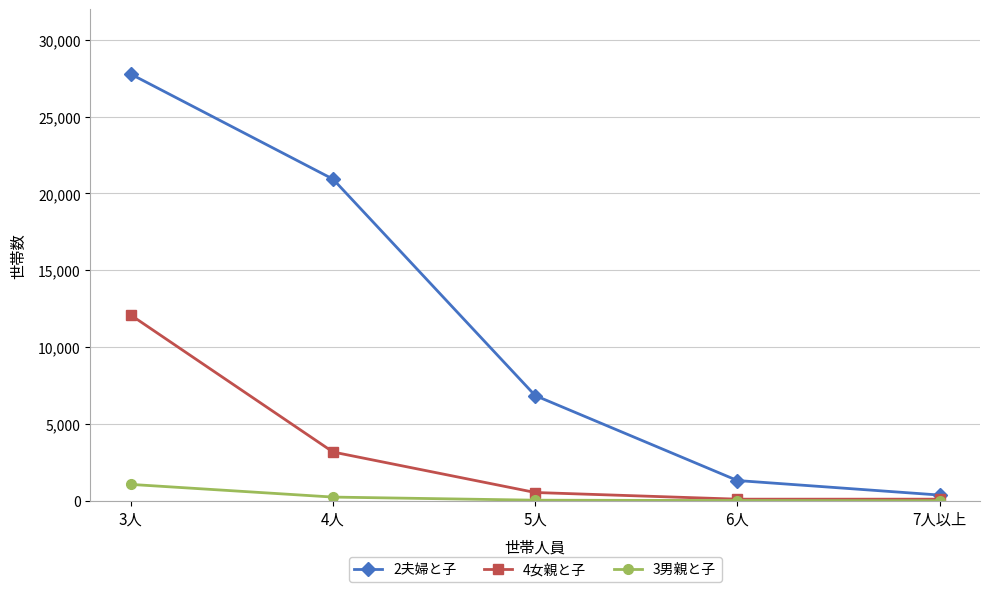

What is the label of the 4th point from the left?

6人